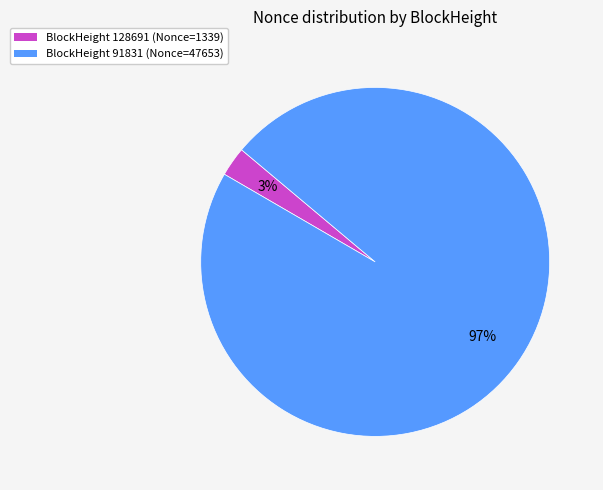

Does any single category account for the majority?

Yes